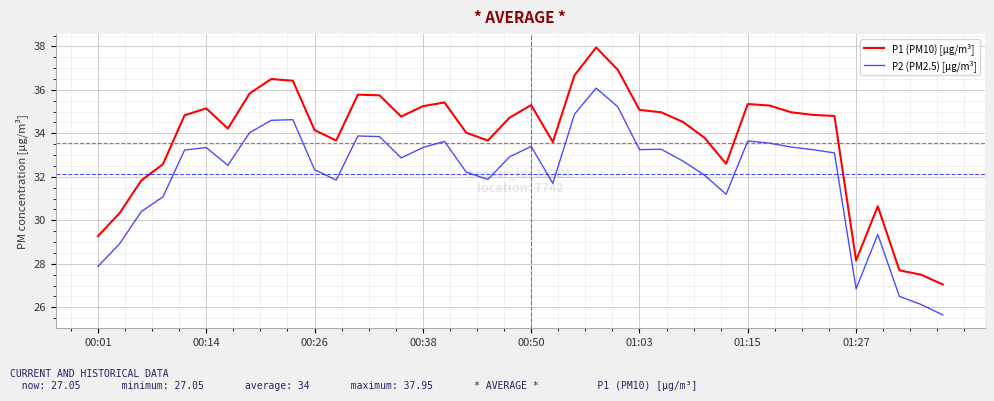

Which series has the widest spread of values?

P1 (PM10) [µg/m³]